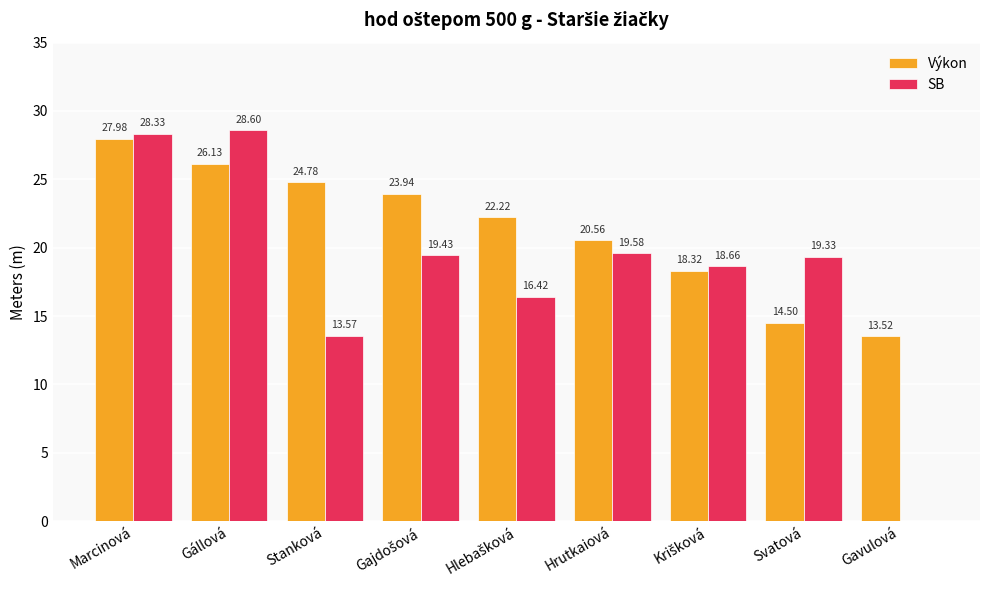

Are the bars horizontal?

No